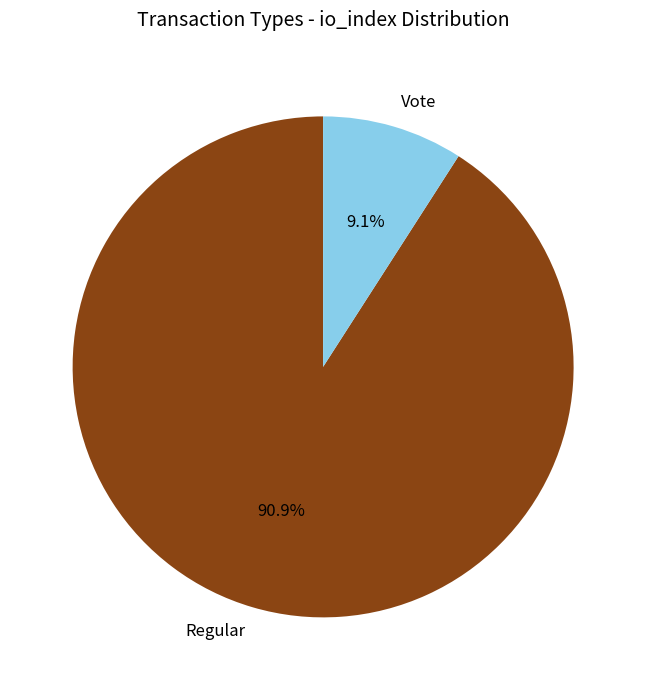

To the nearest percent, what percentage of the pie is Vote?

9%